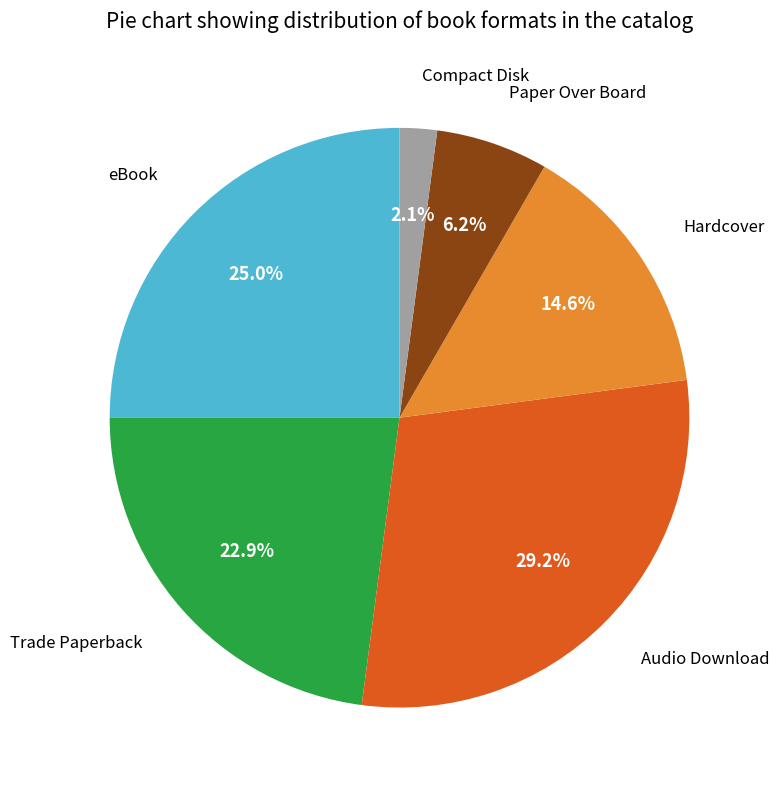

Approximately how many times larger is the value at Audio Download compared to eBook?

1.2